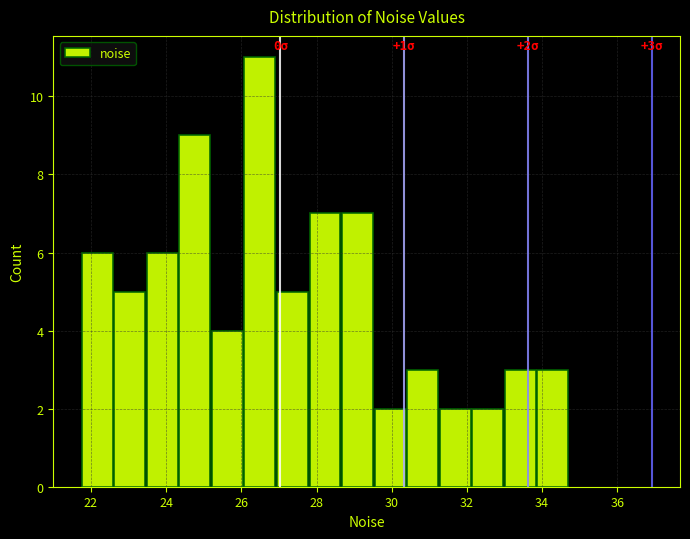

Over which range of the x-axis is the bar tallest?

26.0 to 27.0